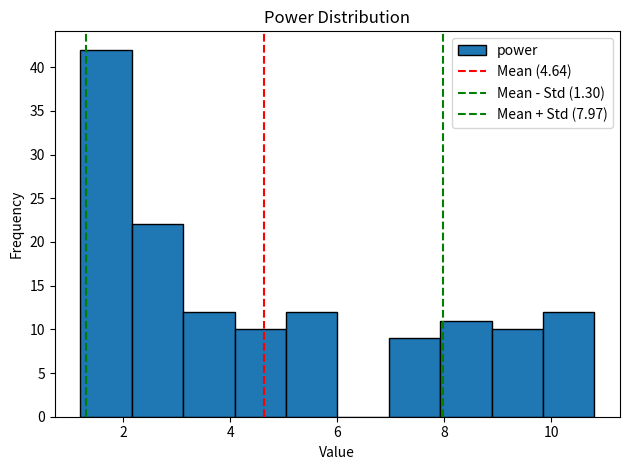

Reading left to right, list every bar in this chart as the range it spans on the x-axis followed by its height. Neither the bar edges nor the heights are printed on the chart, so give them approximately, as read against the axes.

1.20 to 2.16: 42
2.16 to 3.12: 22
3.12 to 4.08: 12
4.08 to 5.04: 10
5.04 to 6.00: 12
6.00 to 6.96: 0
6.96 to 7.92: 9
7.92 to 8.88: 11
8.88 to 9.84: 10
9.84 to 10.80: 12